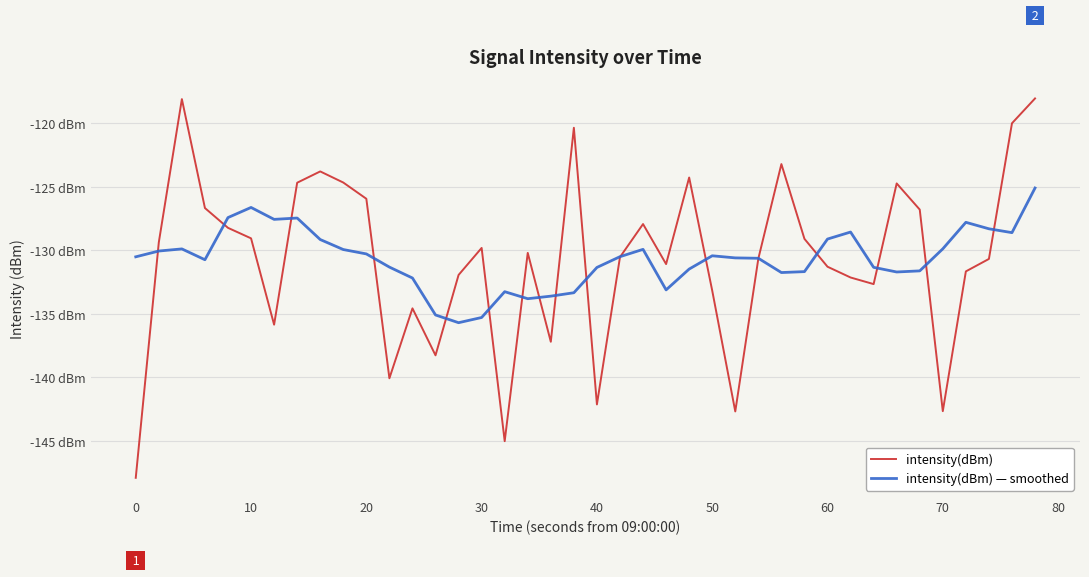

Which series has the largest range (max minus min)?

intensity(dBm)